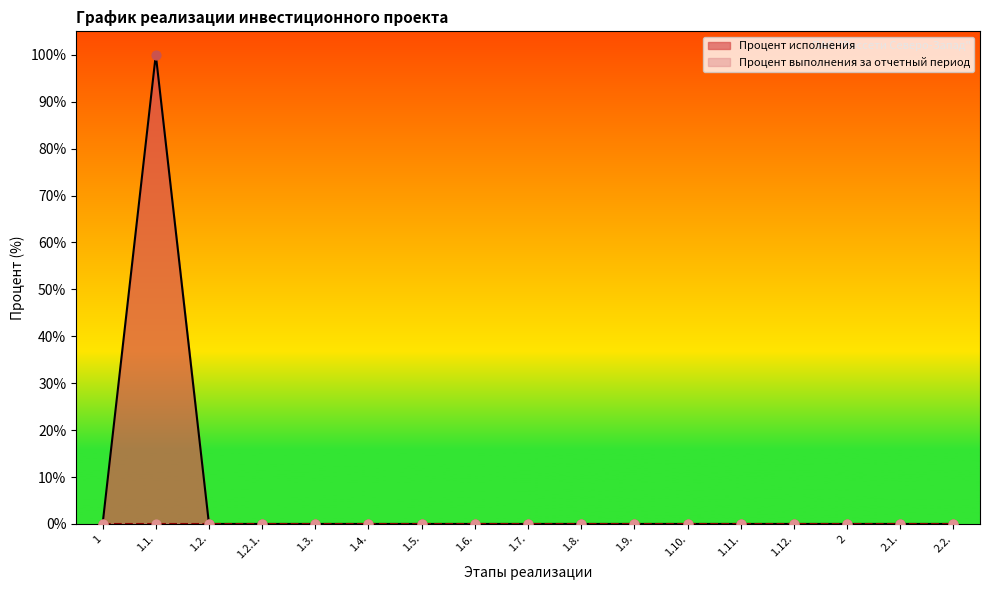

What is the change in value from 1.1. to 1.2.1.?

-100